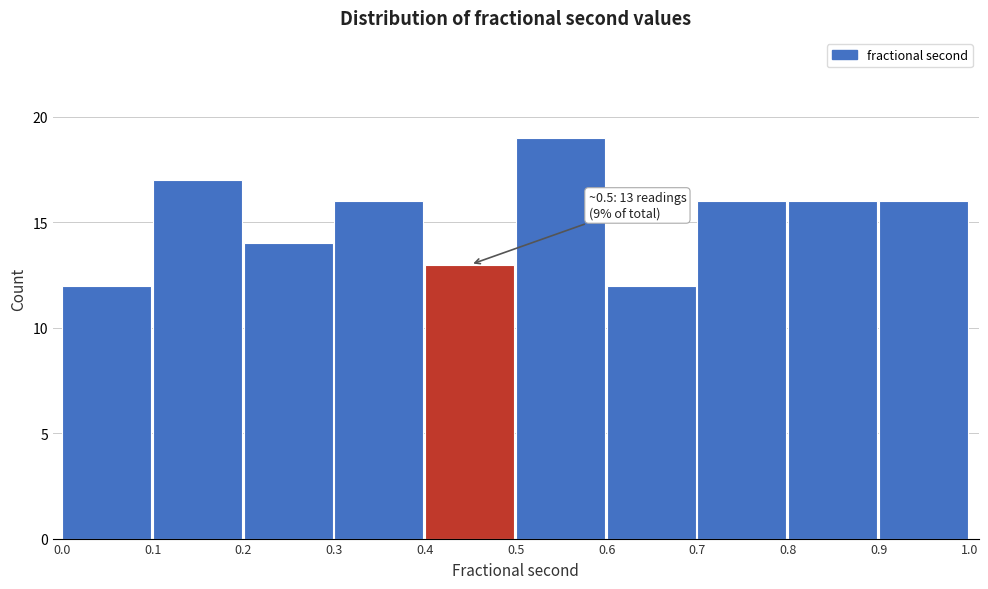

Over which range of the x-axis is the bar tallest?

0.5 to 0.6